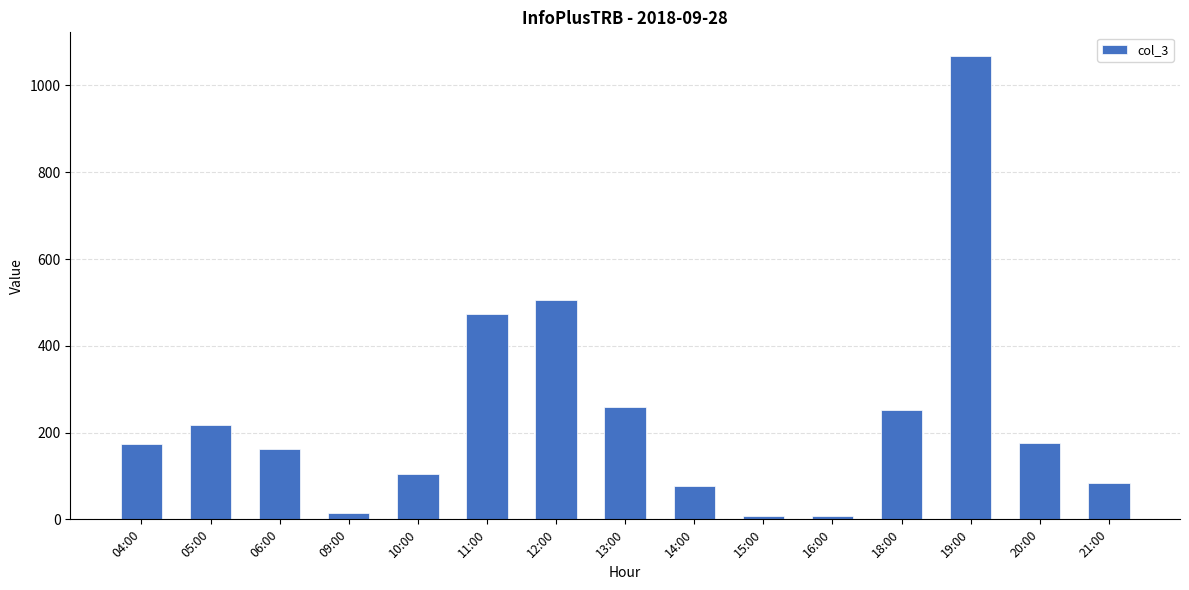

Which category has the highest value across all series?

19:00